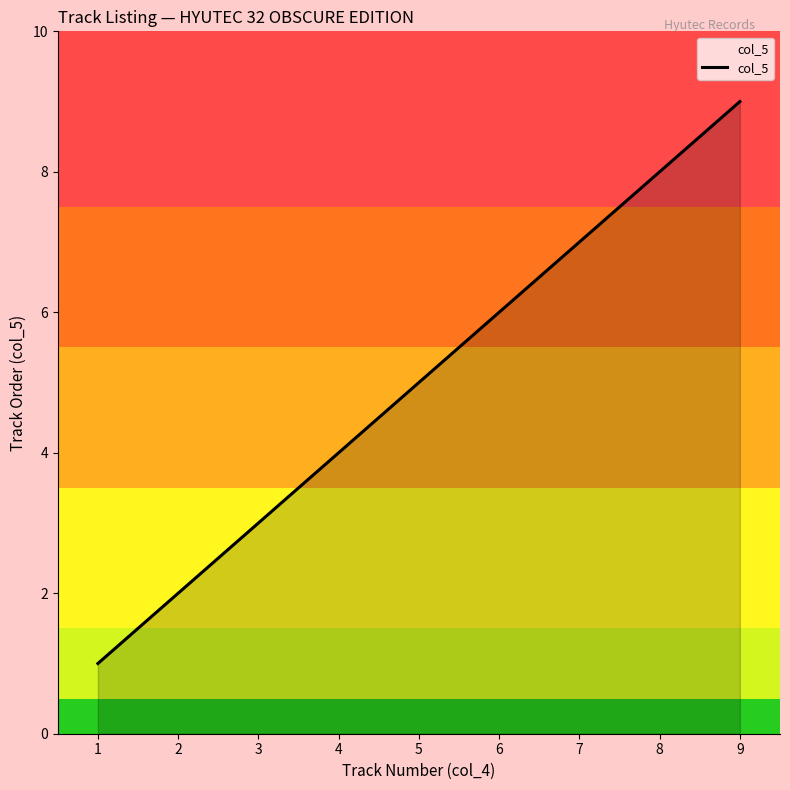

What is the ratio of the value at 1 to the value at 2?

0.5